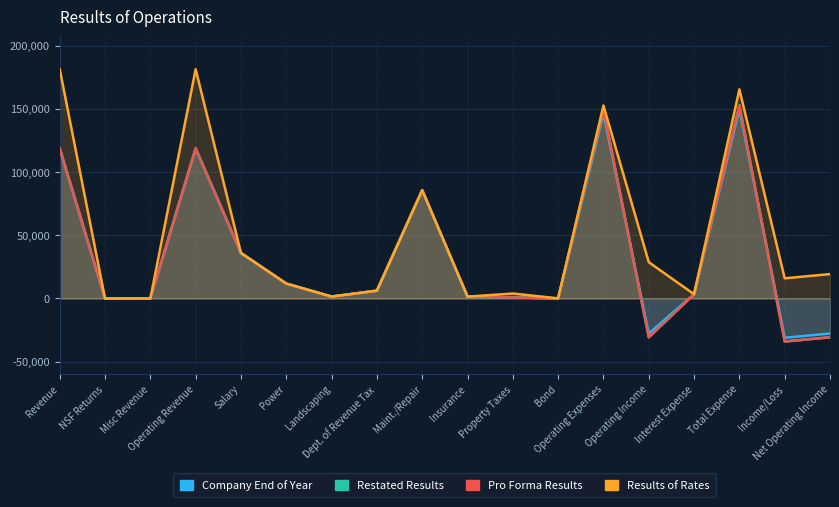

Which category has the lowest value in the Restated Results series?

Income/Loss